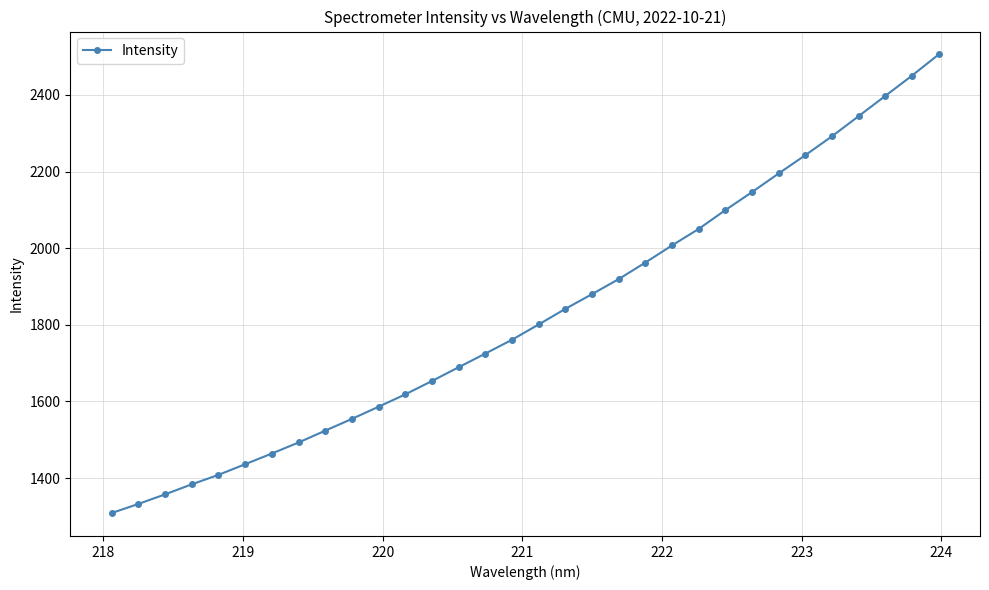

What is the difference between the maximum and second lowest values?

1173.3